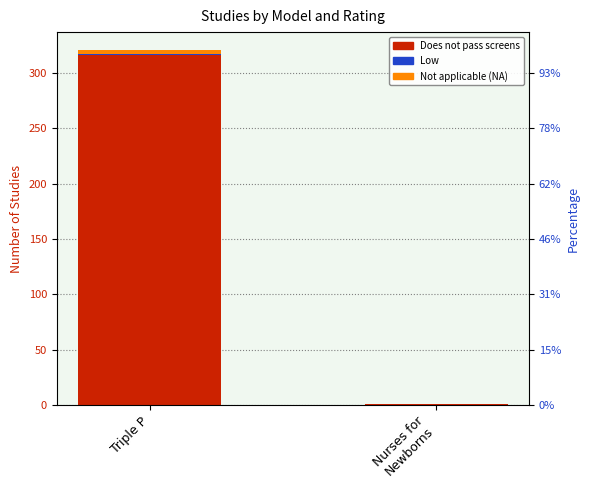

At which category is the sum across all series the highest?

Triple P